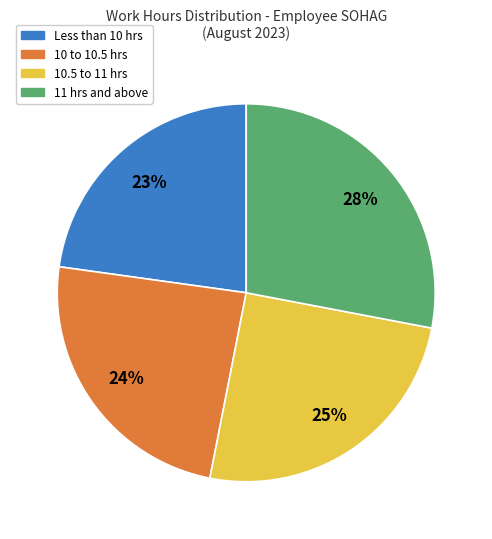

Which has a higher value, 10 to 10.5 hrs or 11 hrs and above?

11 hrs and above